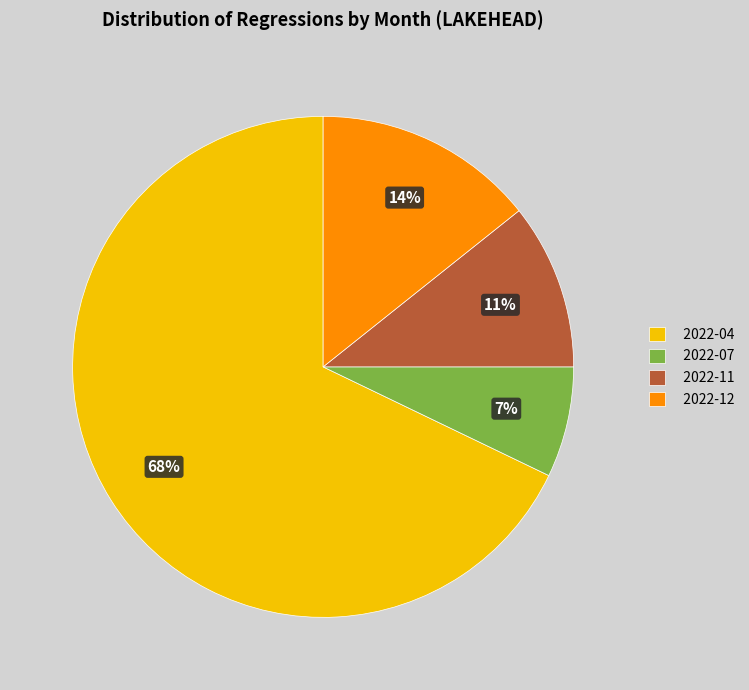

True or false: 2022-07 accounts for 7% of the total.

True